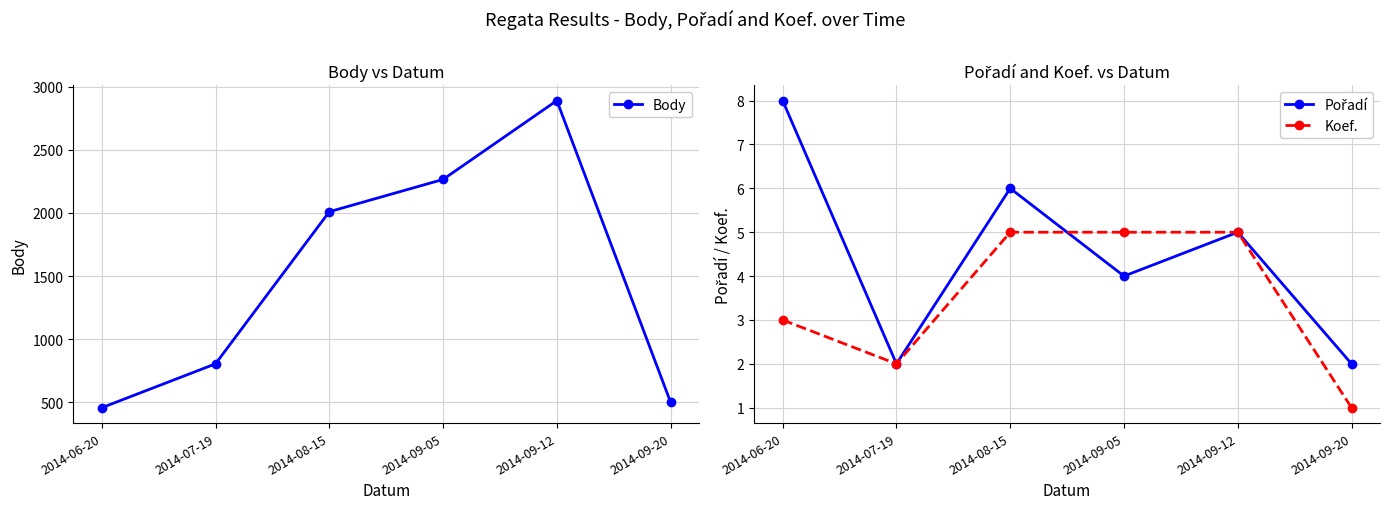

The Pořadí series shows 3 at 2014-09-20. True or false?

False